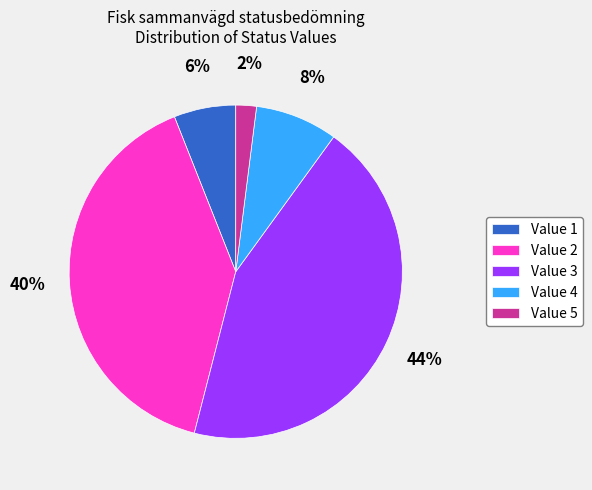

To the nearest percent, what is the average slice percentage?

20%